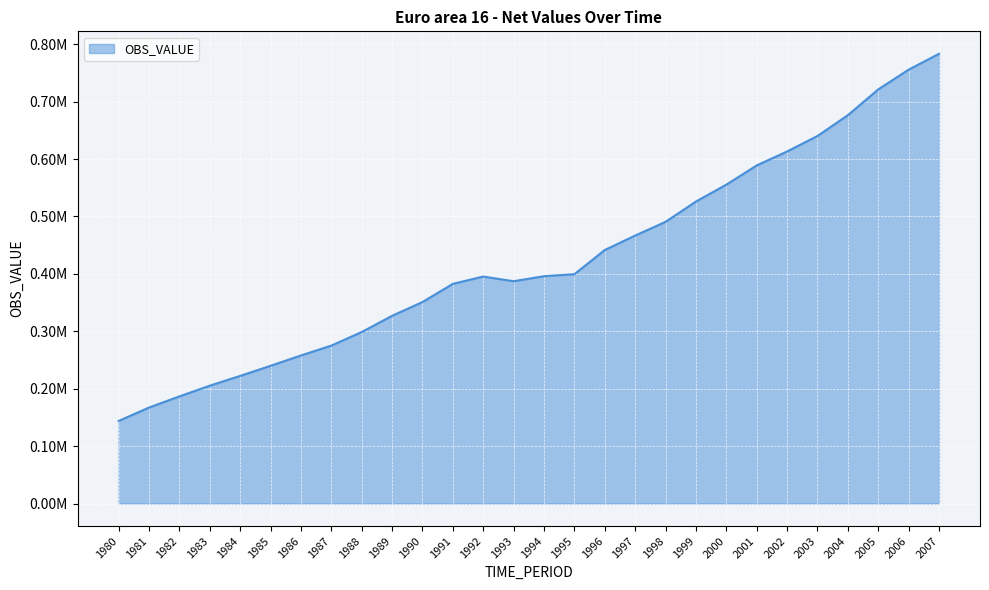

Between 1999 and 1996, which is larger?

1999